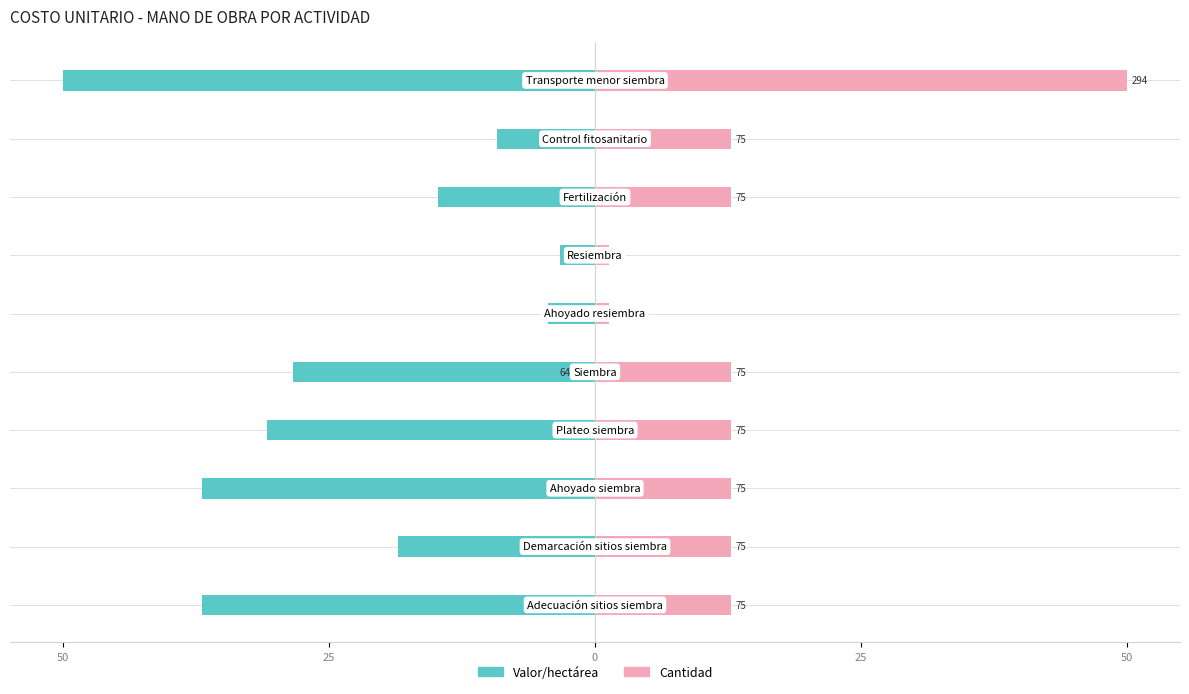

The value of Valor/hectárea at 7 is -26.3. True or false?

False